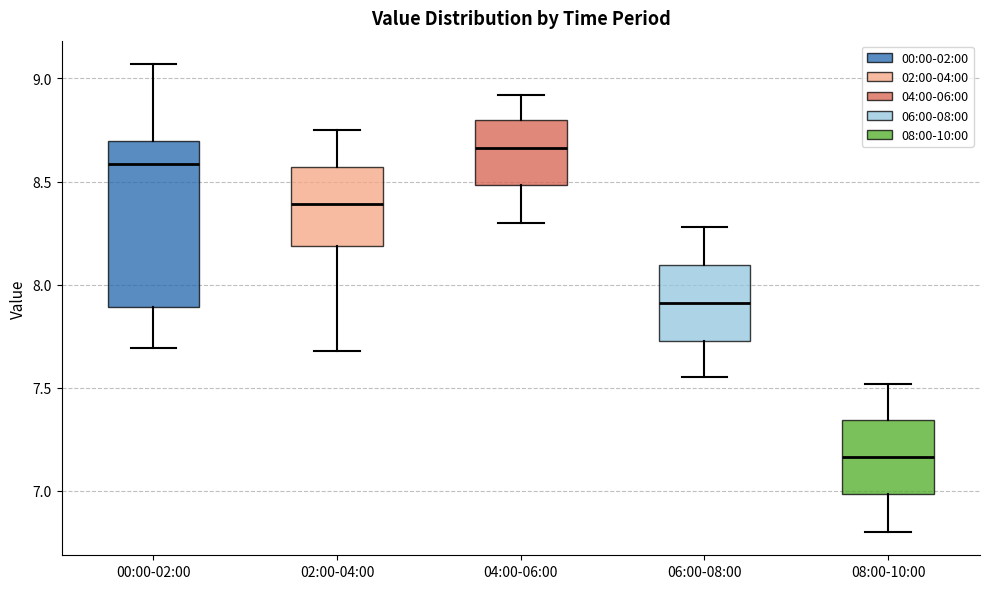

Reading left to right, read every box against the y-axis: the position of its median line, the range the box covers, and the ends of its whiskers. The values are not printed on the chart, so give them approximately, as read against the axis.

00:00-02:00: median 8.60, box 7.90 to 8.70, whiskers 7.70 to 9.05
02:00-04:00: median 8.40, box 8.20 to 8.55, whiskers 7.70 to 8.75
04:00-06:00: median 8.65, box 8.50 to 8.80, whiskers 8.30 to 8.90
06:00-08:00: median 7.90, box 7.75 to 8.10, whiskers 7.55 to 8.30
08:00-10:00: median 7.15, box 7.00 to 7.35, whiskers 6.80 to 7.50